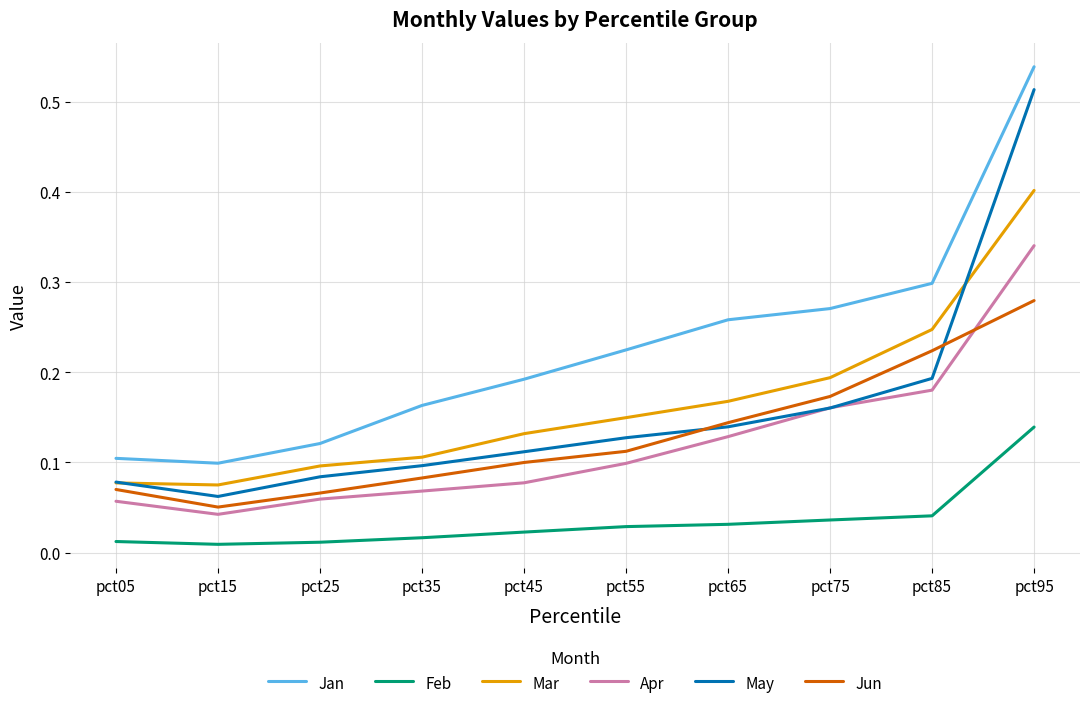

Which series ends up on top after the final intersection of May and Mar?

May